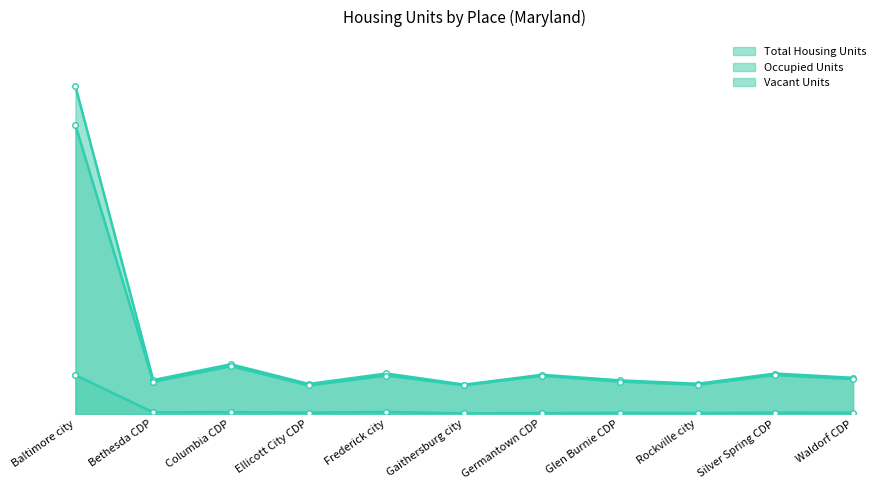

Which label corresponds to the smallest value in the chart?

Gaithersburg city